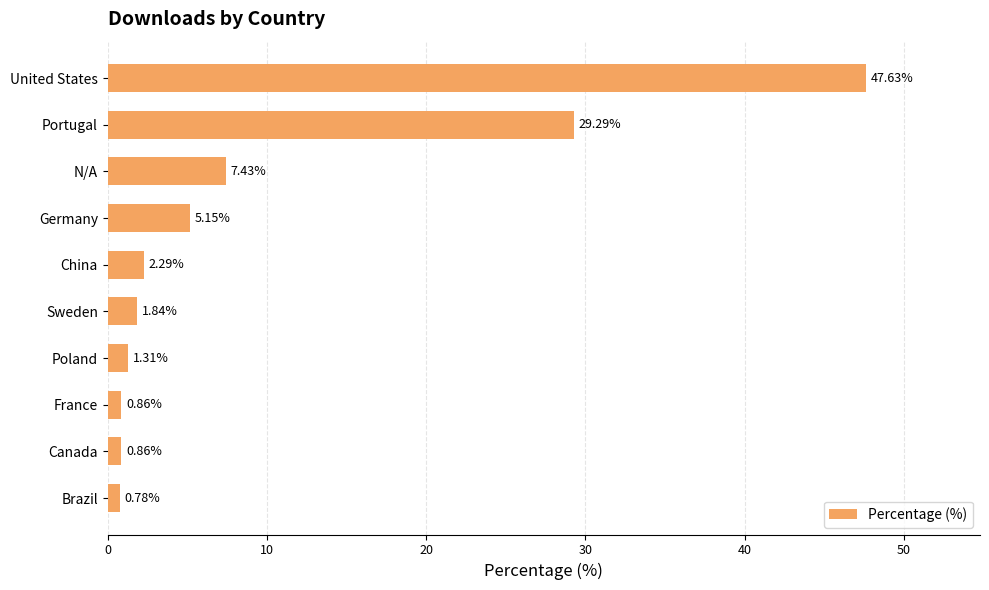

Which label corresponds to the largest value in the chart?

United States